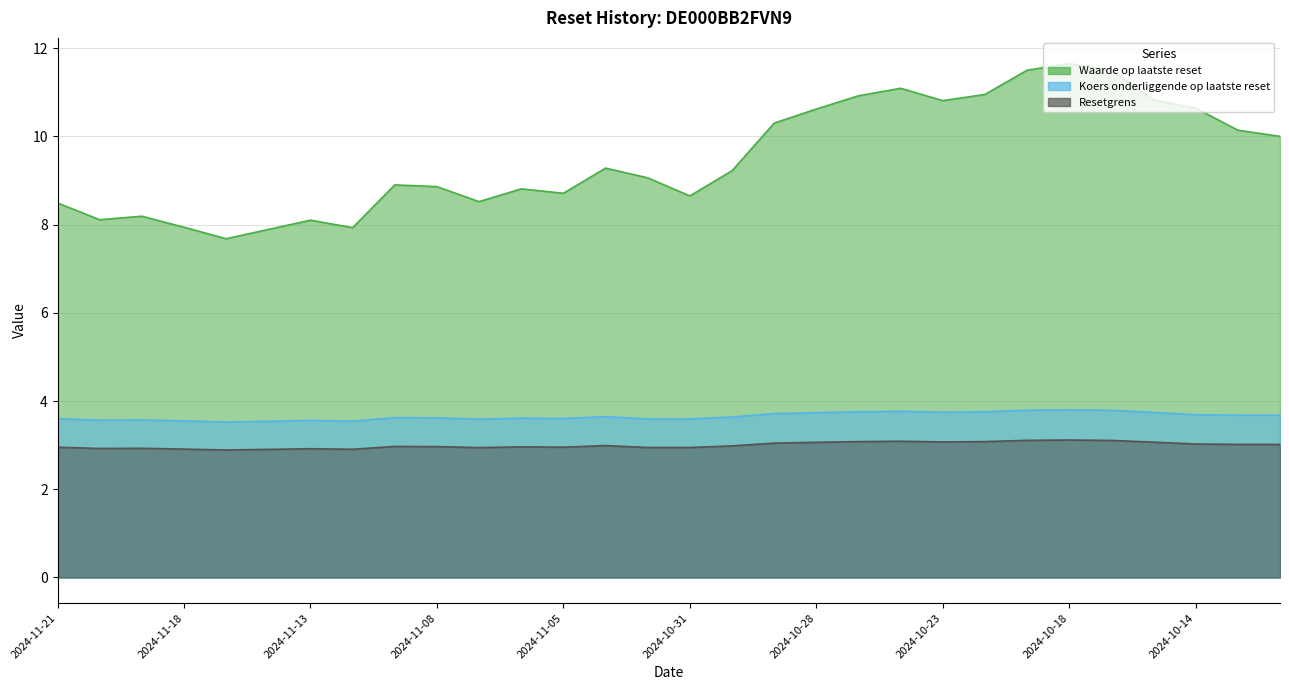

What is the sum of all Resetgrens values?

89.9